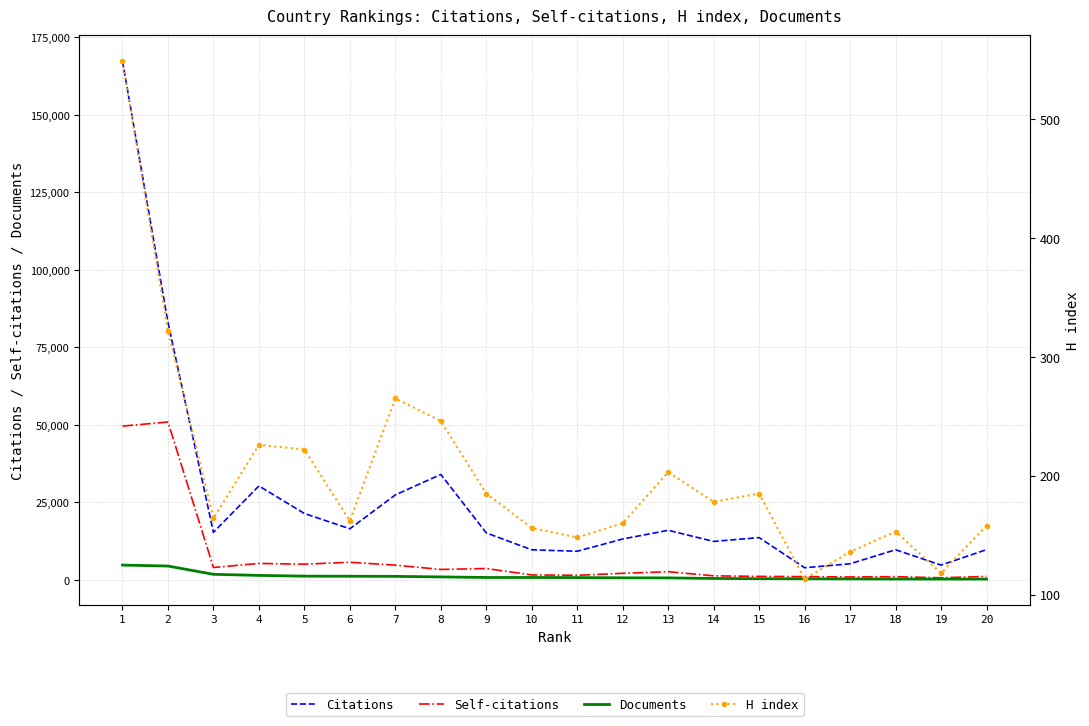

What is the value of the H index point at the 1st from the left?

549